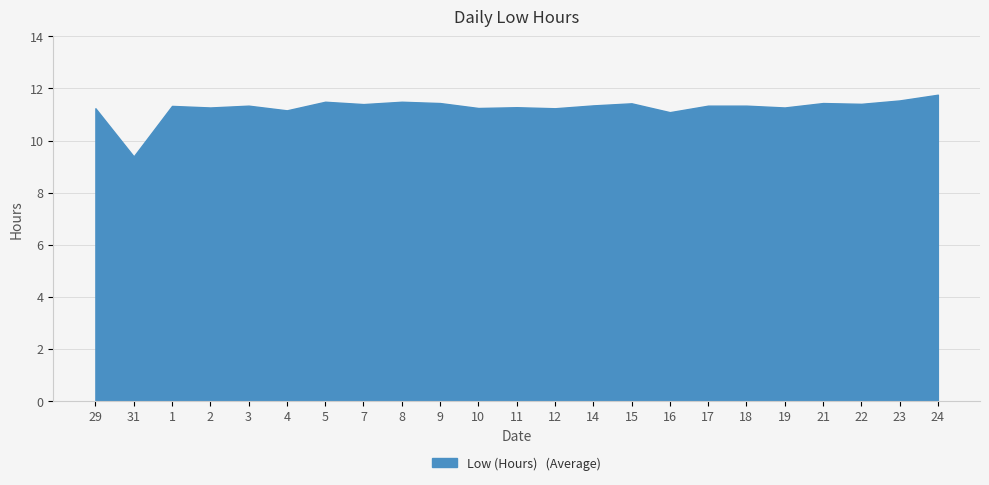

Which has a higher value, 8 or 4?

8